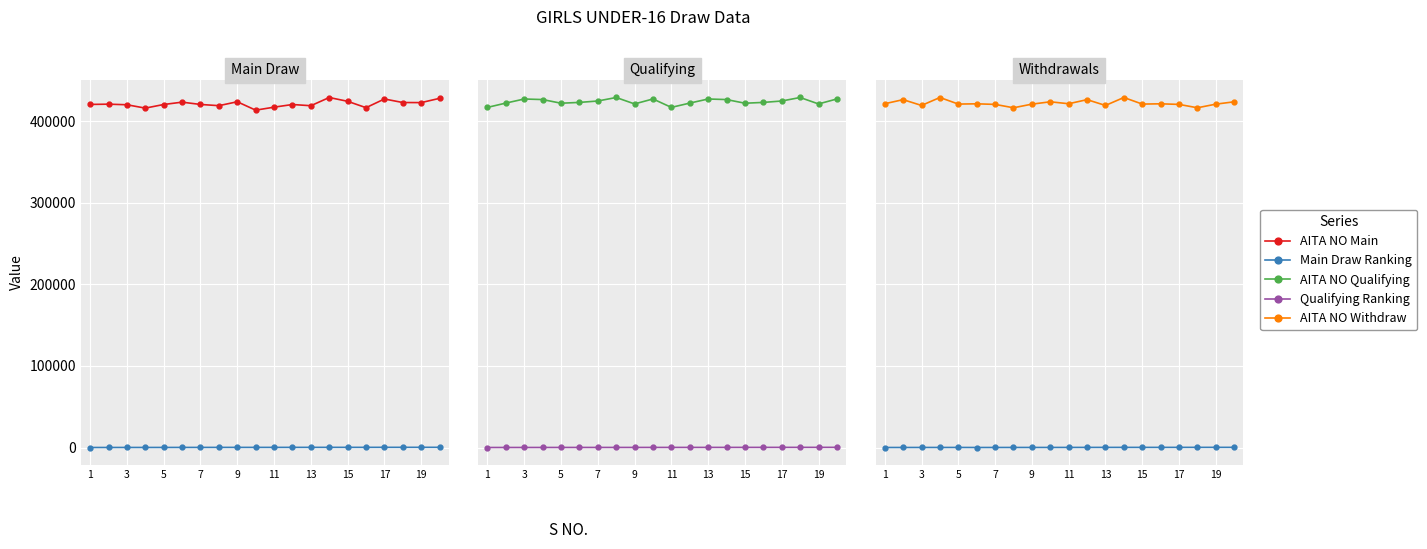

What are all the series names shown in the legend?

AITA NO Main, Main Draw Ranking, AITA NO Qualifying, Qualifying Ranking, AITA NO Withdraw